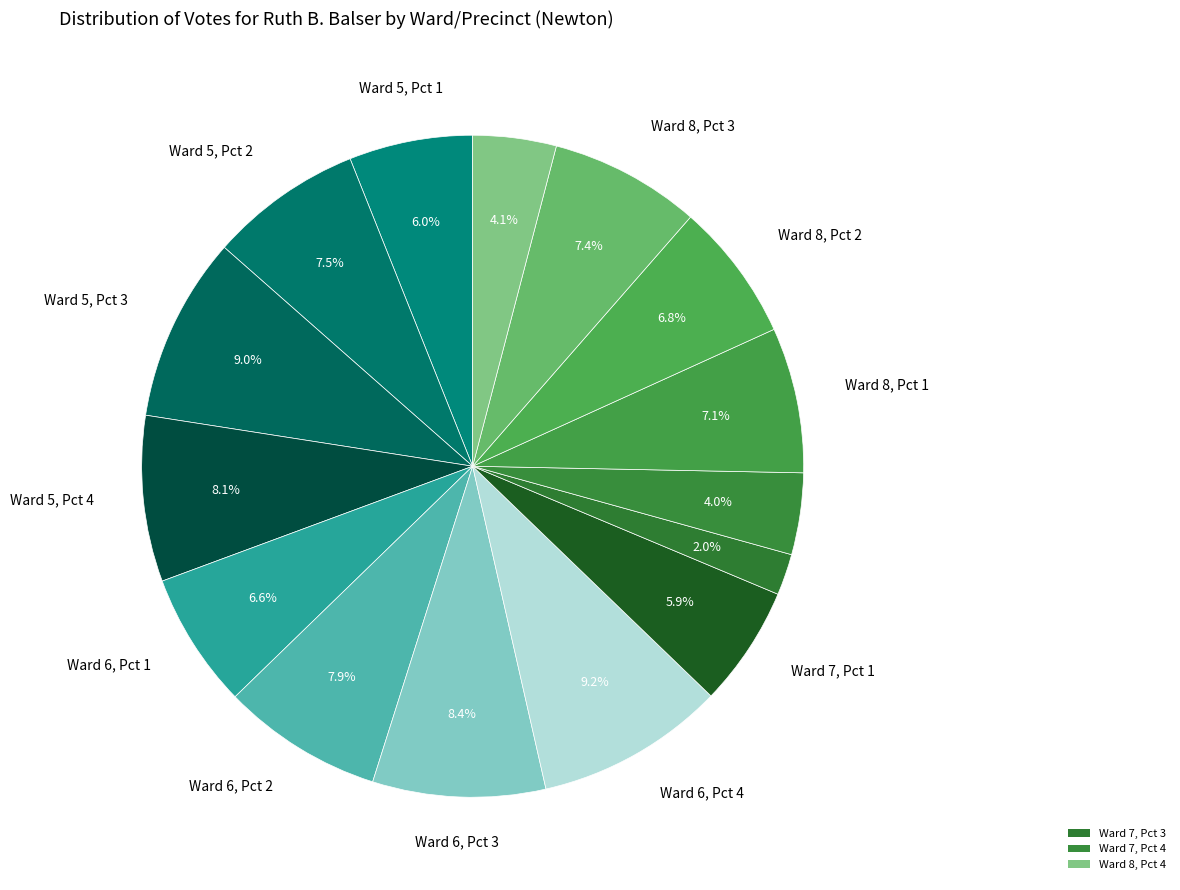

What is the largest slice in the pie chart?

Ward 6, Pct 4